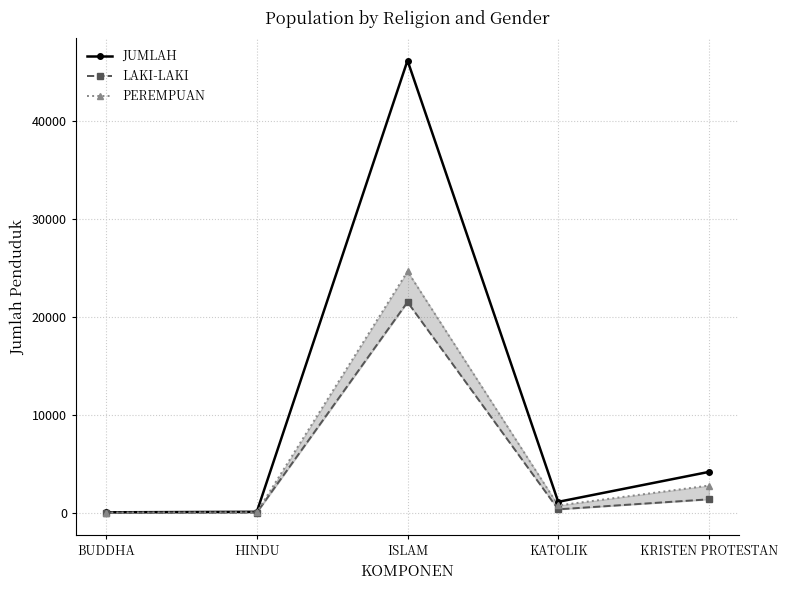

True or false: PEREMPUAN and LAKI-LAKI cross at least once.

False